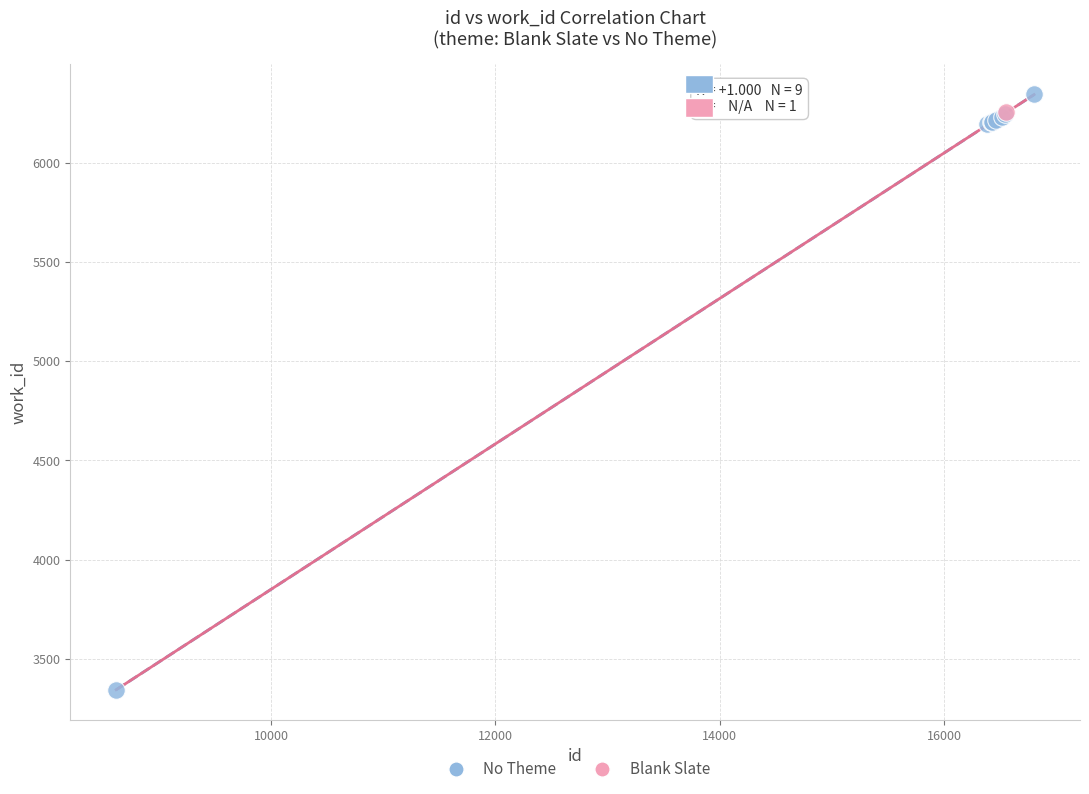

What are all the series names shown in the legend?

No Theme, Blank Slate